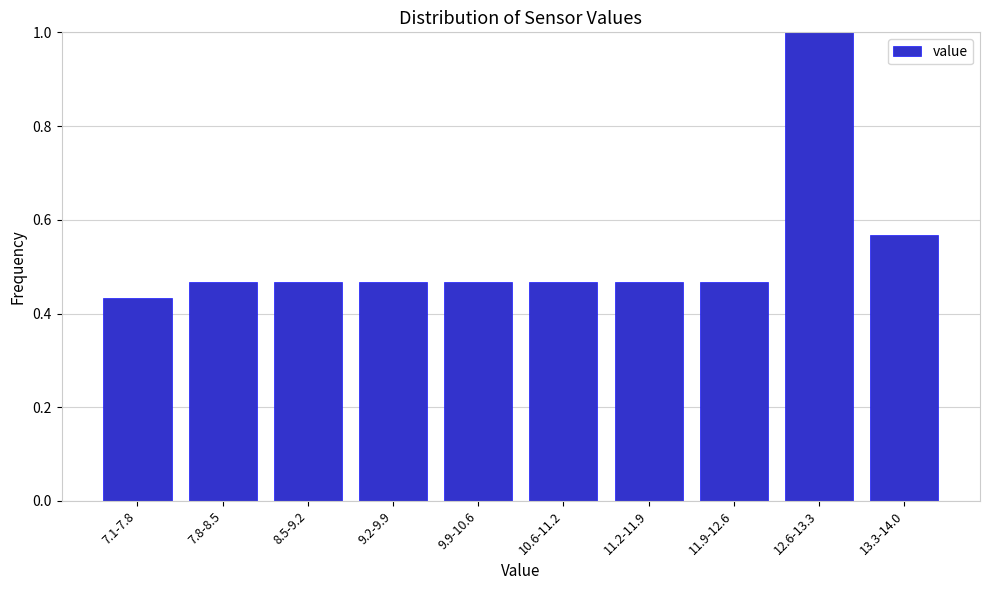

Which label corresponds to the largest value in the chart?

12.6-13.3